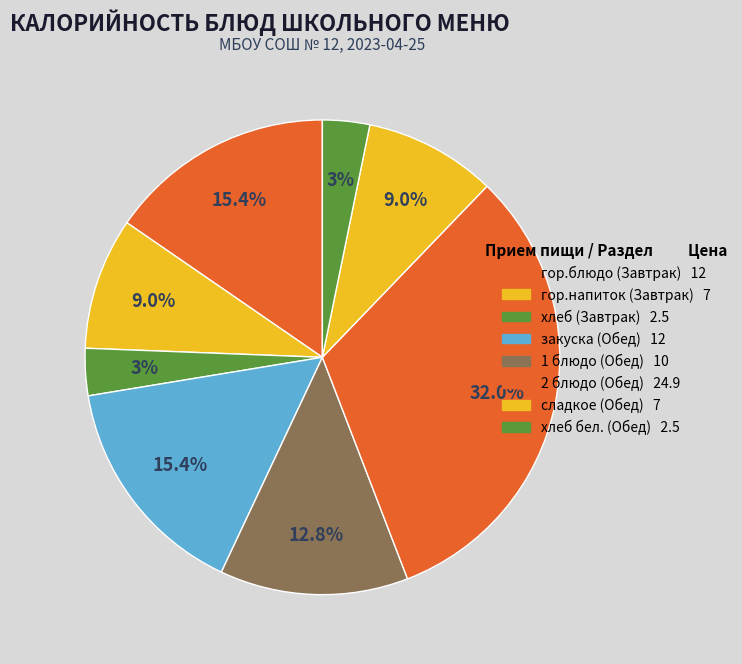

Between хлеб (Завтрак) and 2 блюдо (Обед), which is larger?

2 блюдо (Обед)